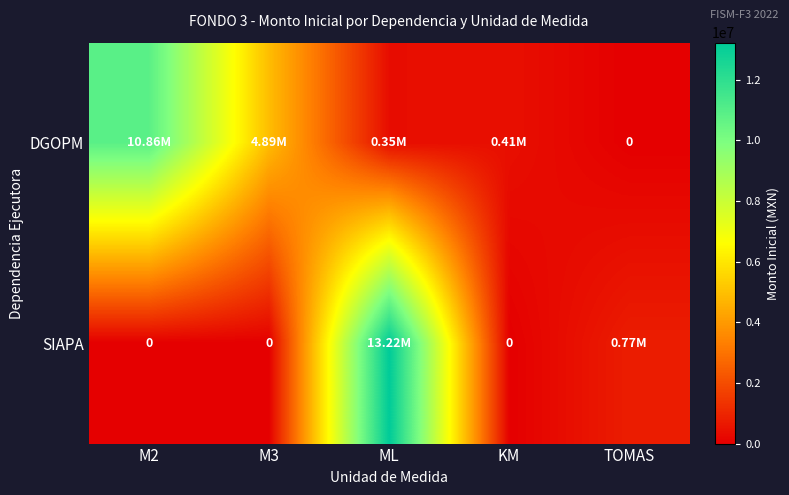

Rank the categories by SIAPA value from lowest to highest.

M2, M3, KM, TOMAS, ML